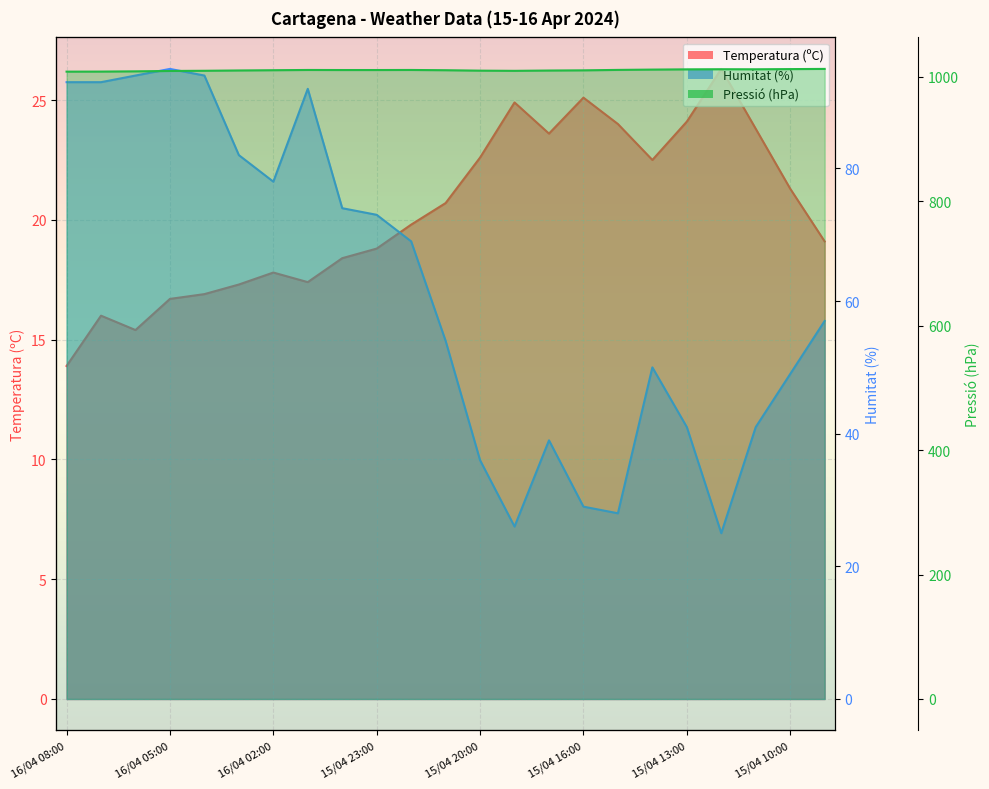

Reading left to right, transcribe all the data shown in this chart.

Temperatura (ºC): 13.9	16.0	15.4	16.7	16.9	17.3	17.8	17.4	18.4	18.8	19.8	20.7	22.6	24.9	23.6	25.1	24.0	22.5	24.1	26.3	23.8	21.3	19.1
Humitat (%): 93.0	93.0	94.0	95.0	94.0	82.0	78.0	92.0	74.0	73.0	69.0	54.0	36.0	26.0	39.0	29.0	28.0	50.0	41.0	25.0	41.0	49.0	57.0
Pressió (hPa): 1008.3	1008.4	1008.8	1009.4	1009.7	1010.2	1010.6	1011.0	1010.9	1010.9	1011.0	1010.6	1009.9	1009.6	1010.1	1010.4	1011.1	1011.6	1012.0	1012.2	1012.1	1012.4	1012.7